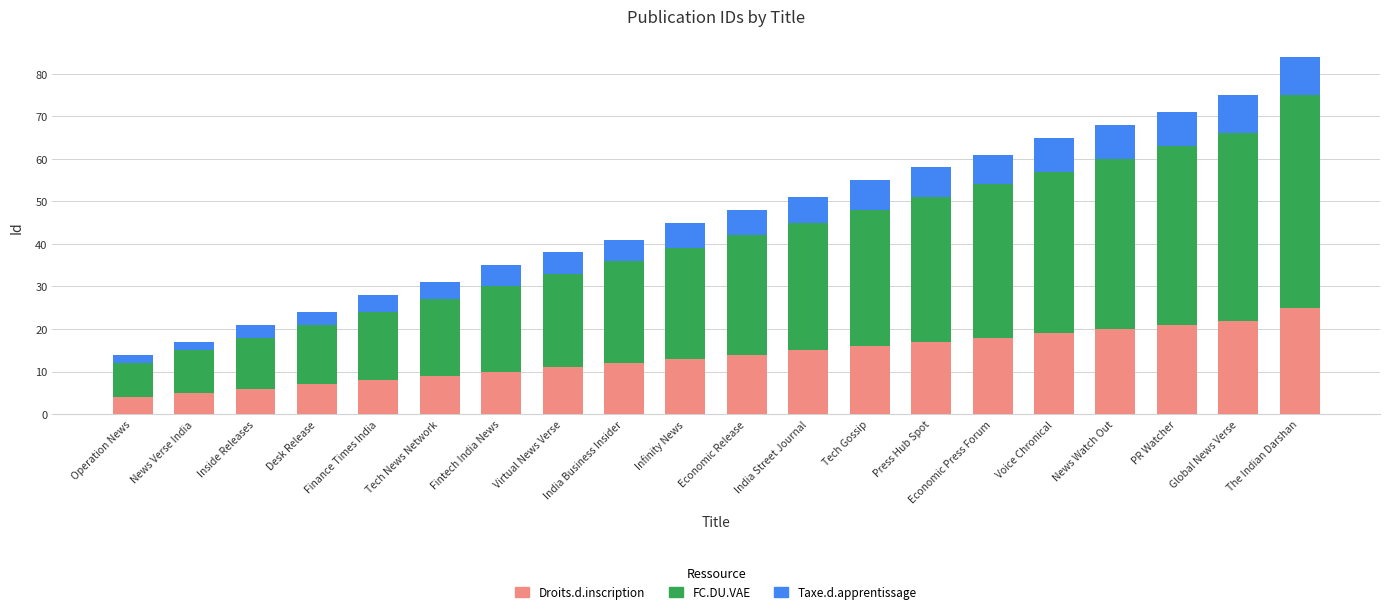

What is the total value across all series at Virtual News Verse?

38